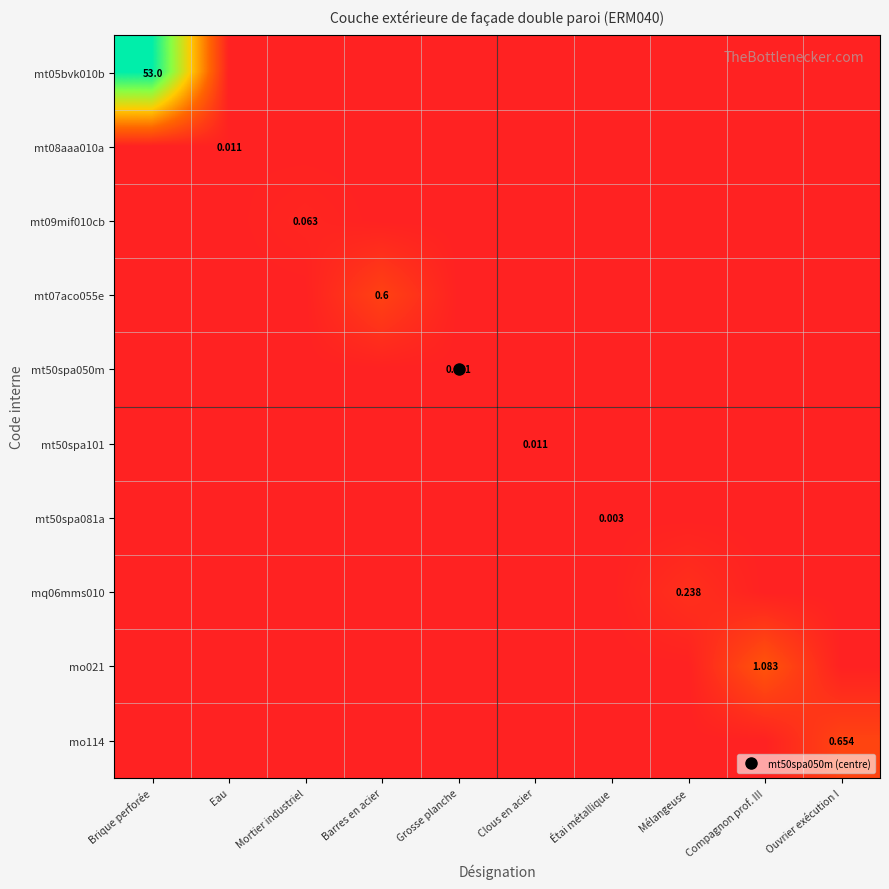

At which category is the sum across all series the highest?

Brique perforée